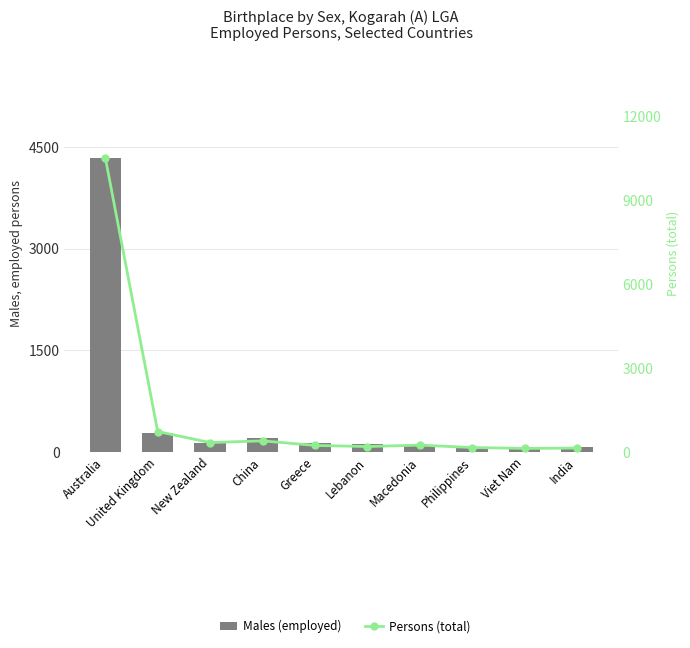

Reading left to right, what are all the values shown in this chart?

Males (employed): 4348	280	128	212	129	115	97	53	63	80
Persons (total): 10542	732	335	397	234	194	244	158	126	138